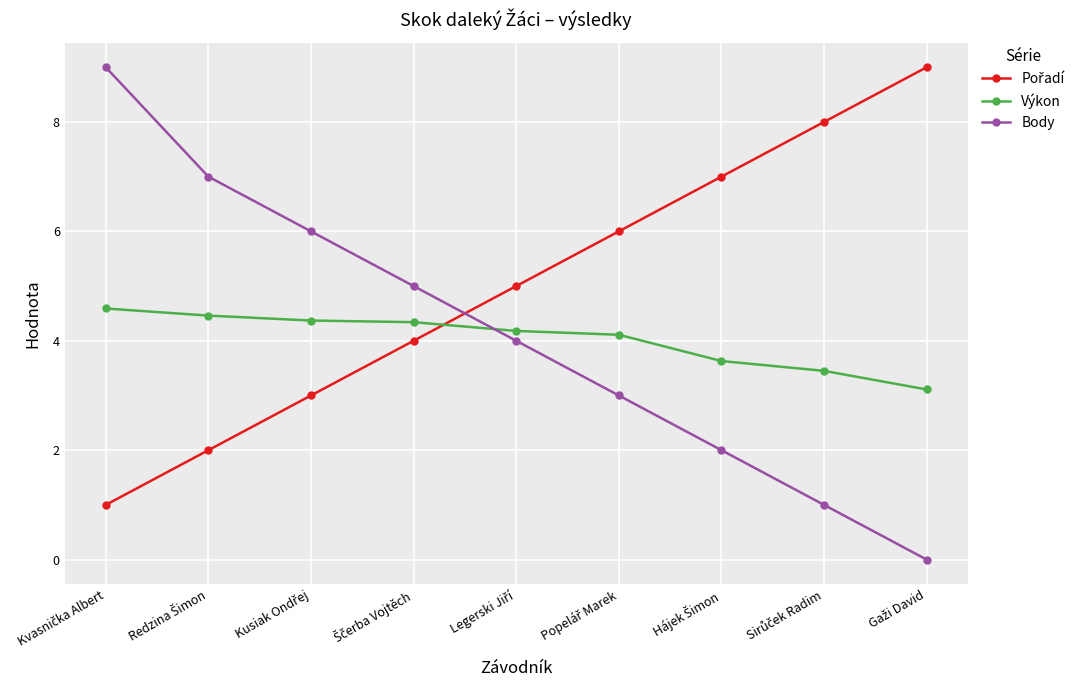

Which series has the widest spread of values?

Body